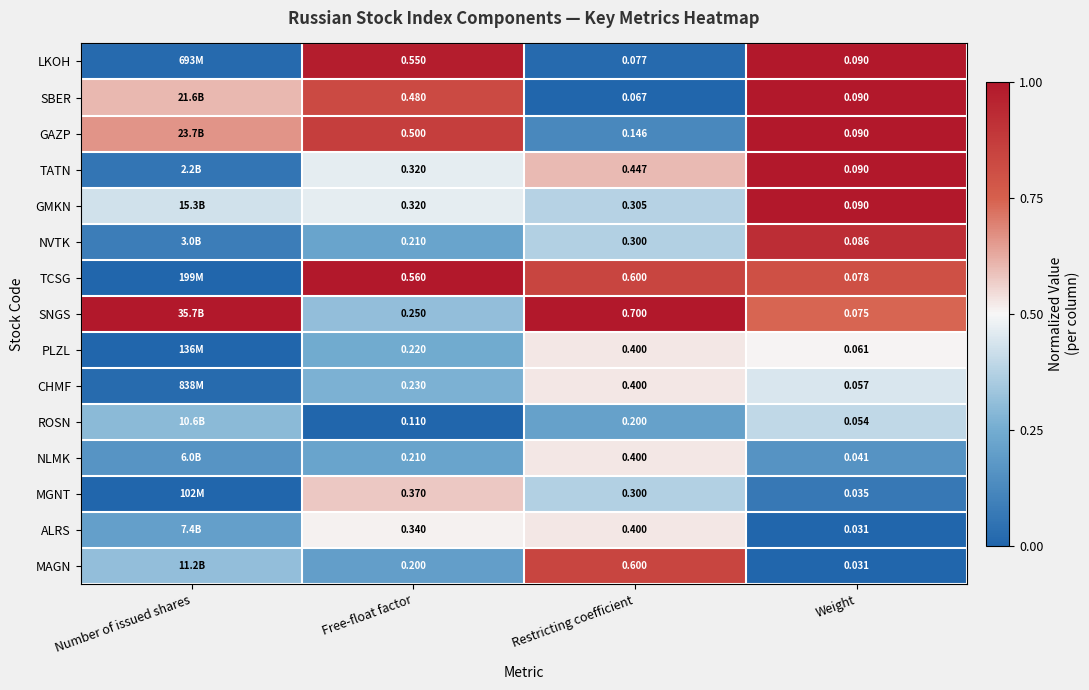

Is the value of MAGN at Weight greater than the value of PLZL at Free-float factor?

No